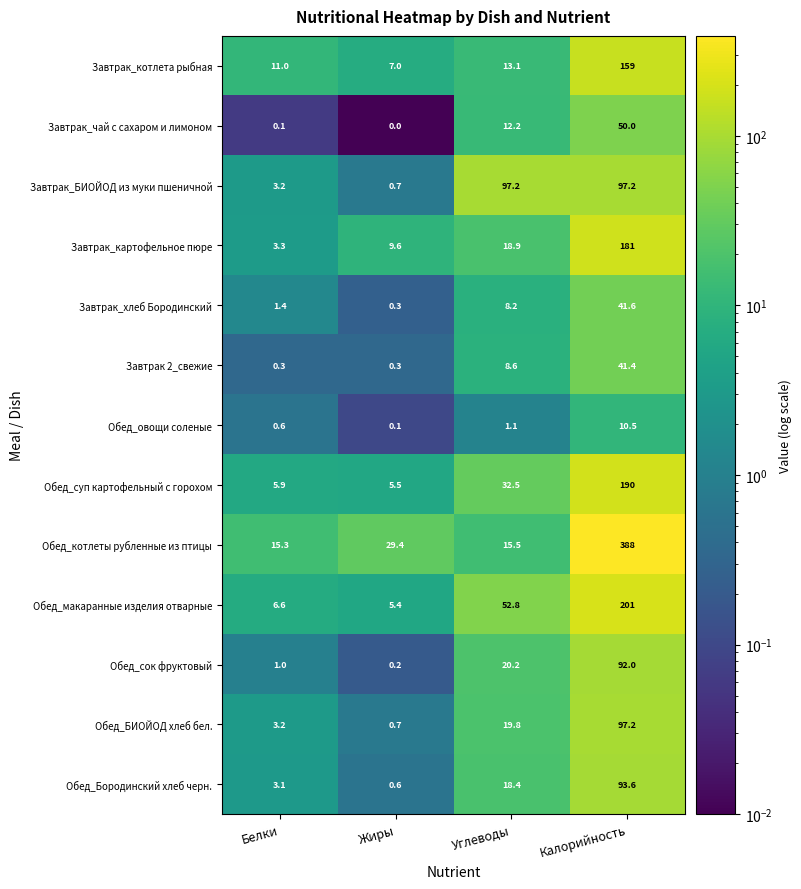

What is the total value across all series at Углеводы?

318.5